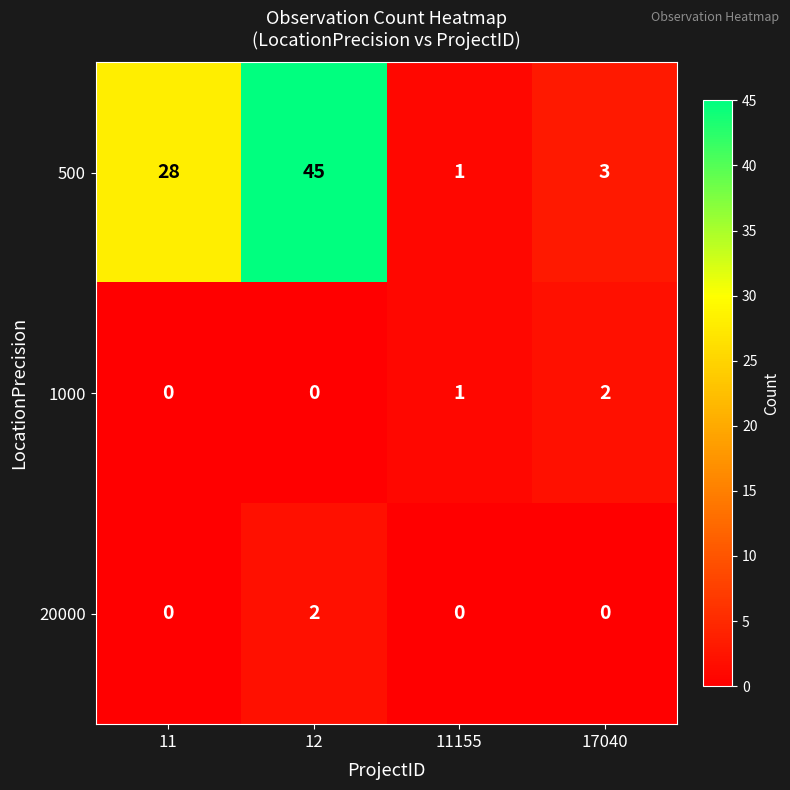

How many values in the 1000 series are below 1?

2